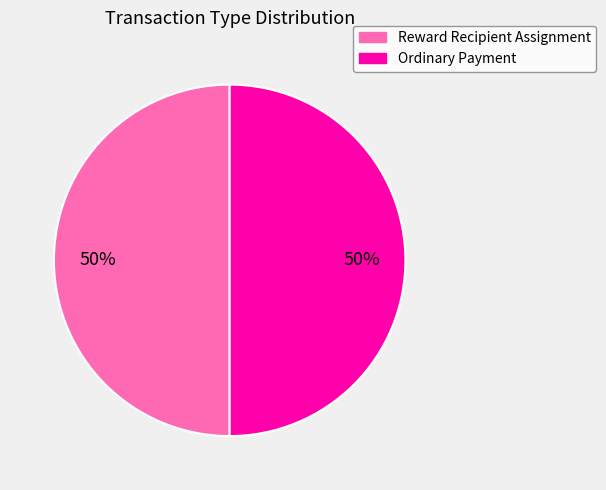

How many slices are in this pie chart?

2